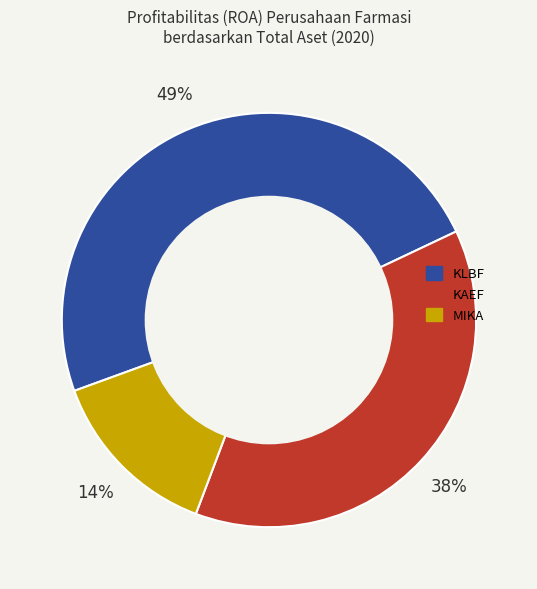

Count the number of slices in the pie.

3